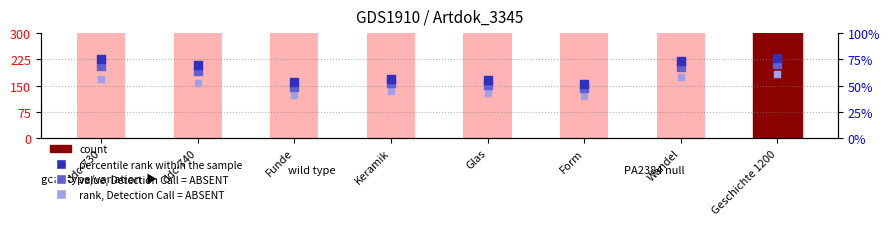

Which series has the widest spread of Y values?

percentile rank within the sample